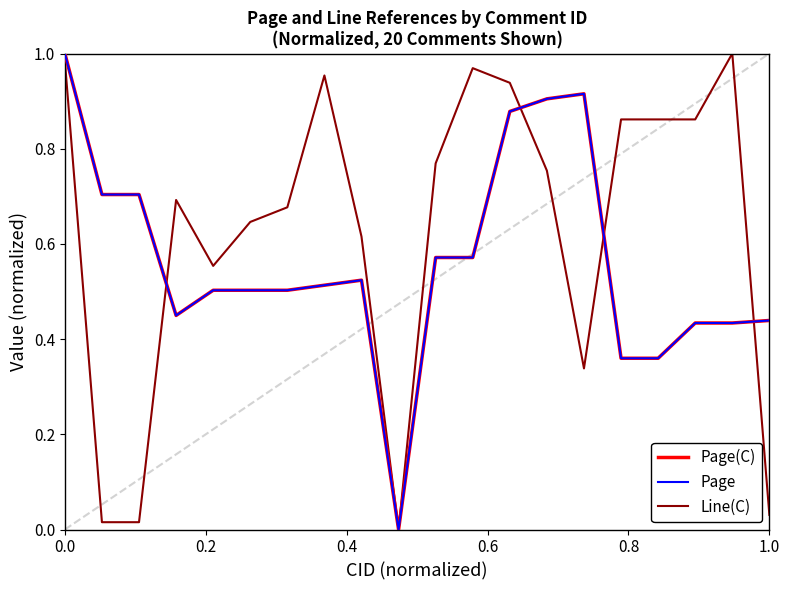

In Page(C), how many points are lower than both neighbors (excluding endpoints)?

2